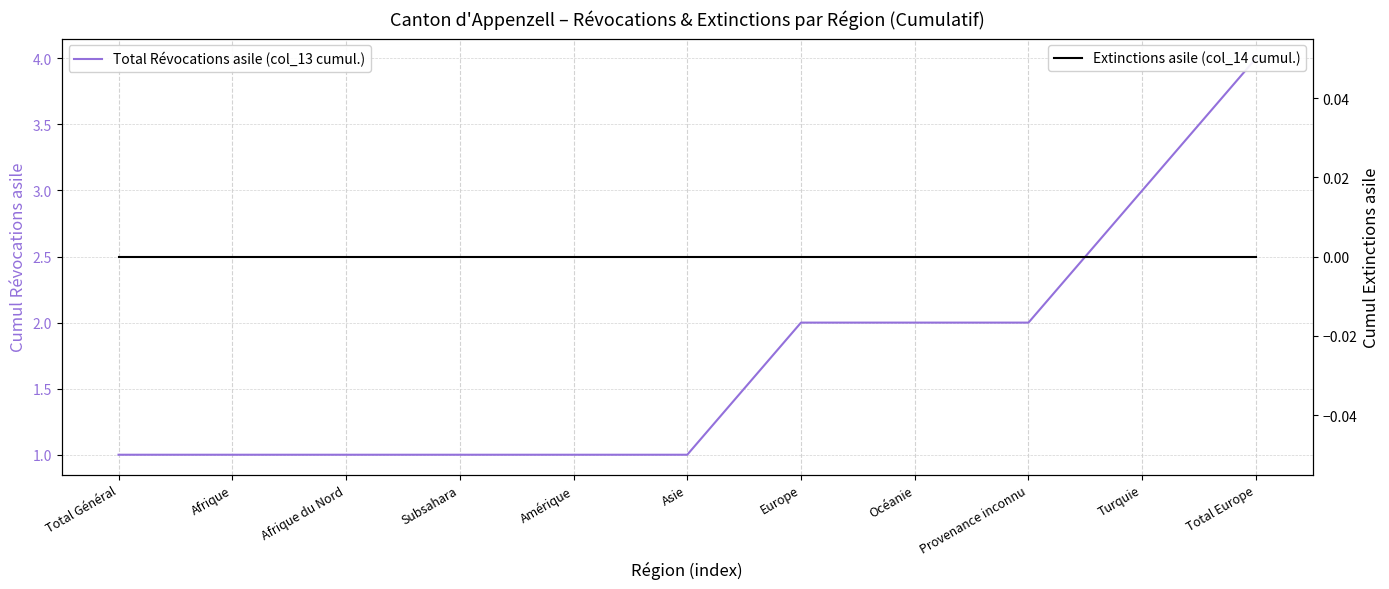

True or false: Extinctions asile (col_14 cumul.) and Total Révocations asile (col_13 cumul.) intersect in this chart.

False